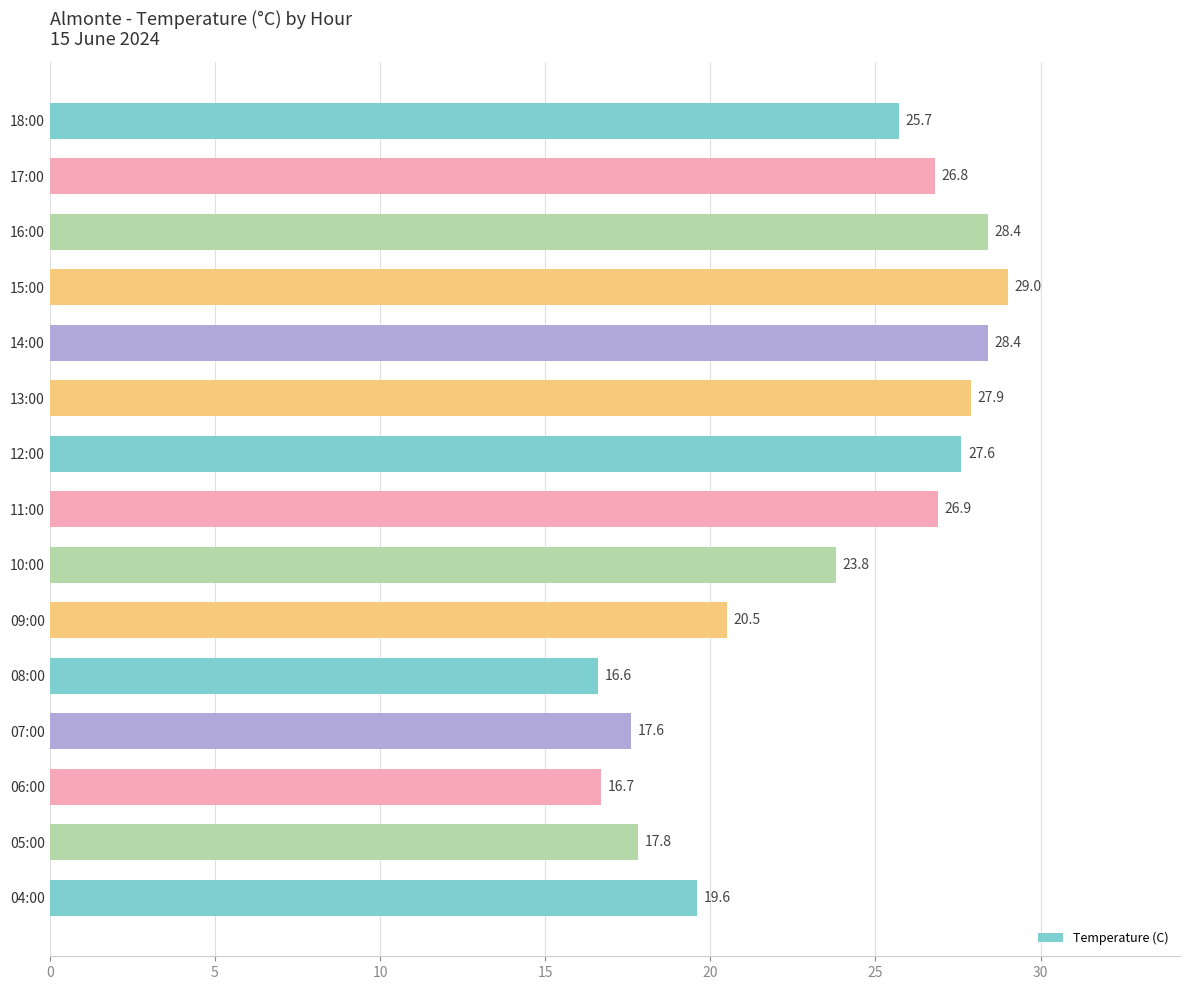

What is the value of the 6th bar from the top?

27.9